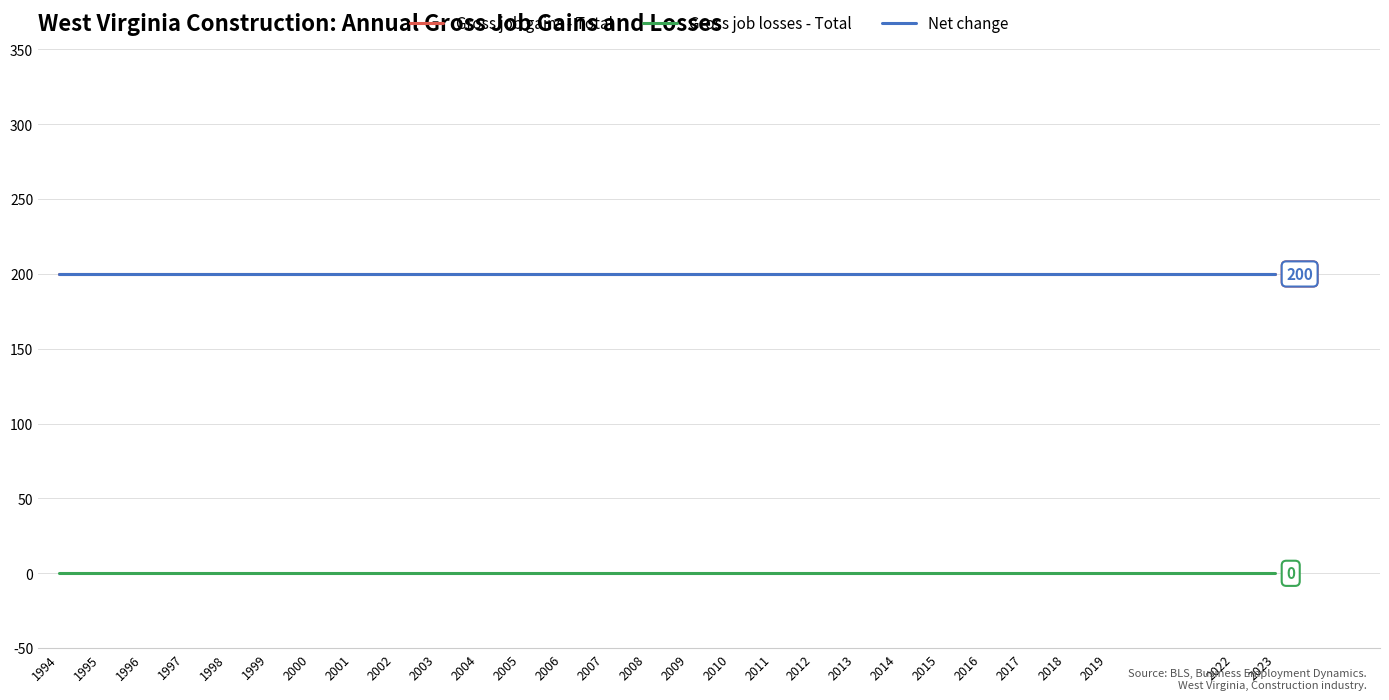

List the series in order of their peak value, lowest first.

Gross job losses - Total, Gross job gains - Total, Net change